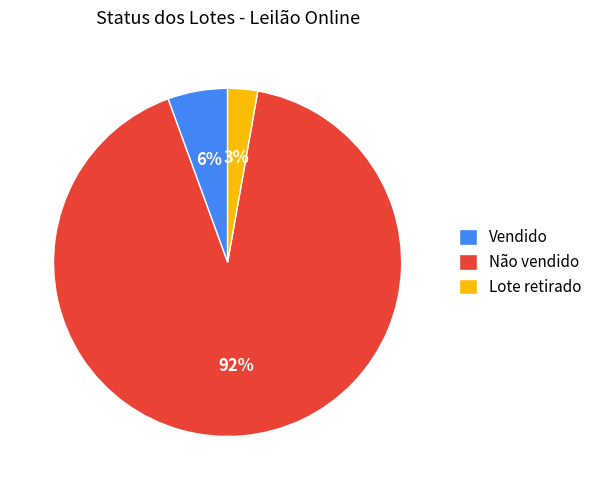

To the nearest percent, what is the average slice percentage?

33%